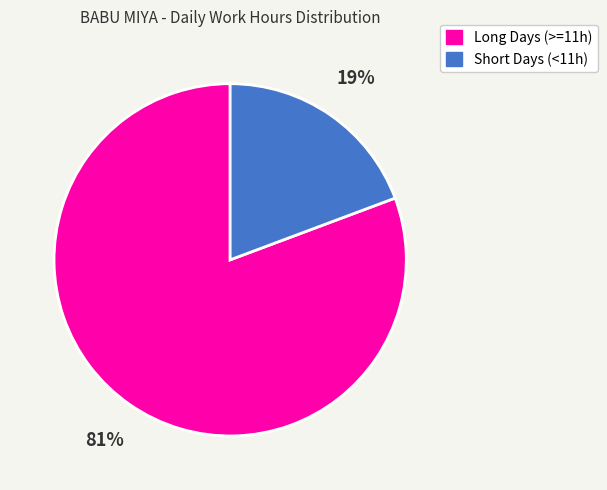

Is there any slice that represents more than half of the pie?

Yes